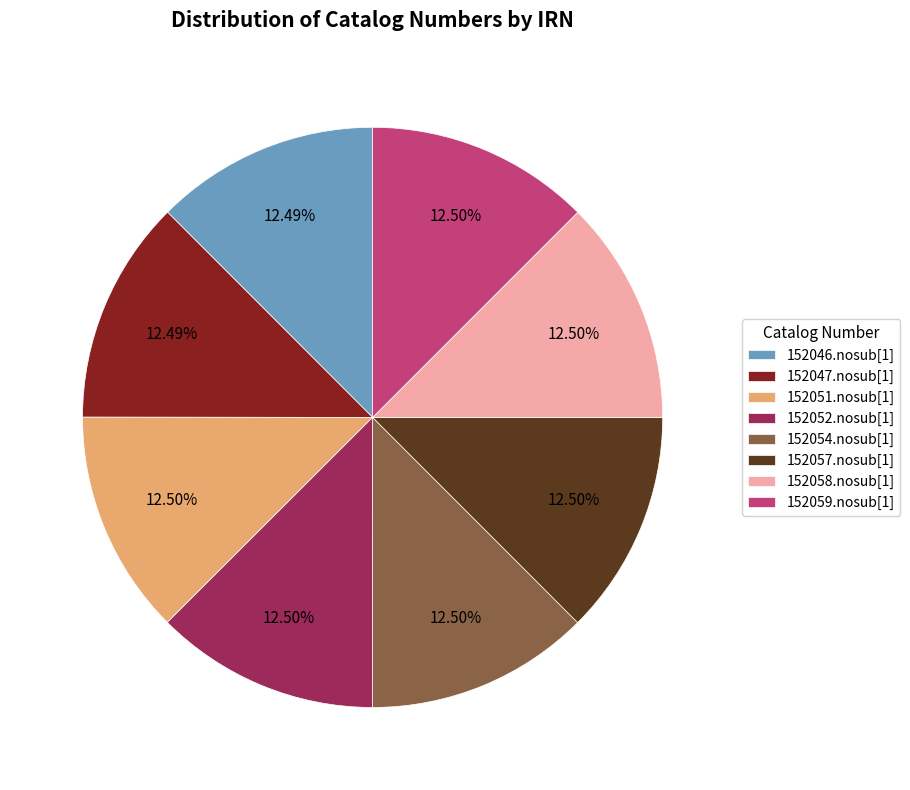

Count the number of slices in the pie.

8